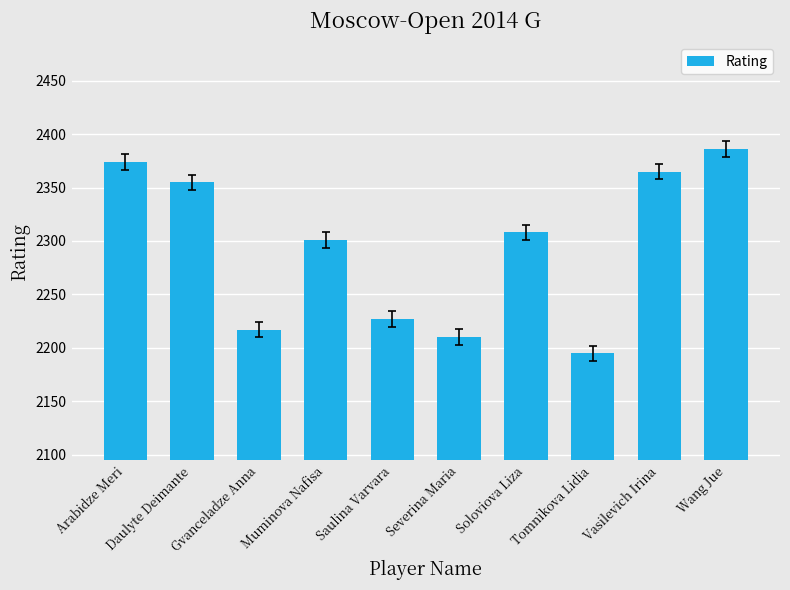

At which label does the data first exceed 2308?

Arabidze Meri